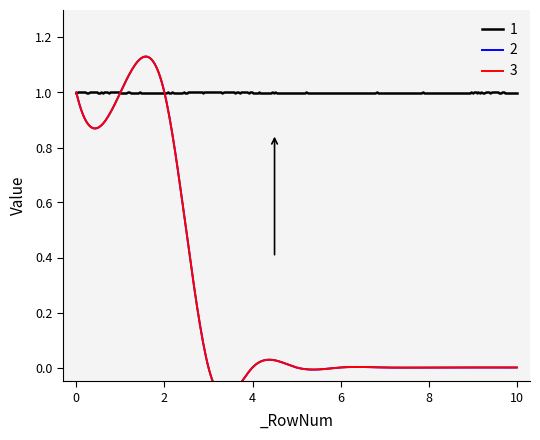

What is the value of the client_id point at the 3rd from the left?

1